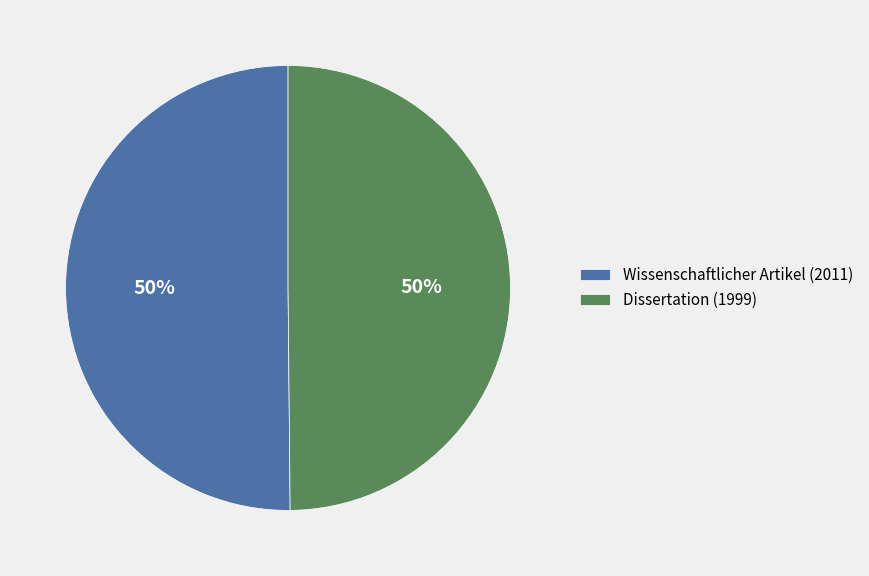

Approximately how many times larger is the value at Wissenschaftlicher Artikel (2011) compared to Dissertation (1999)?

1.0